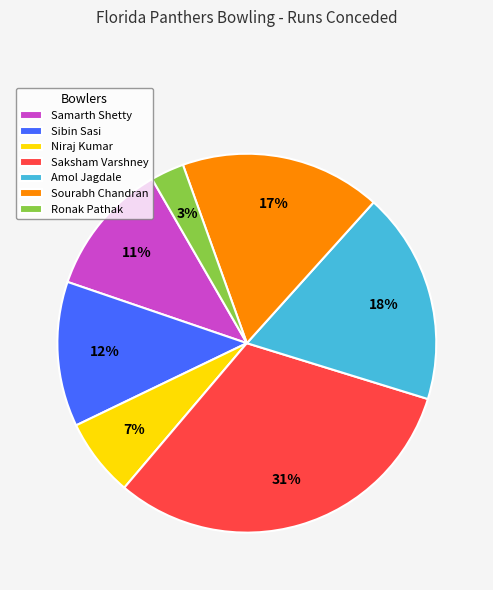

Do Saksham Varshney and Ronak Pathak together represent more than half of the pie?

No